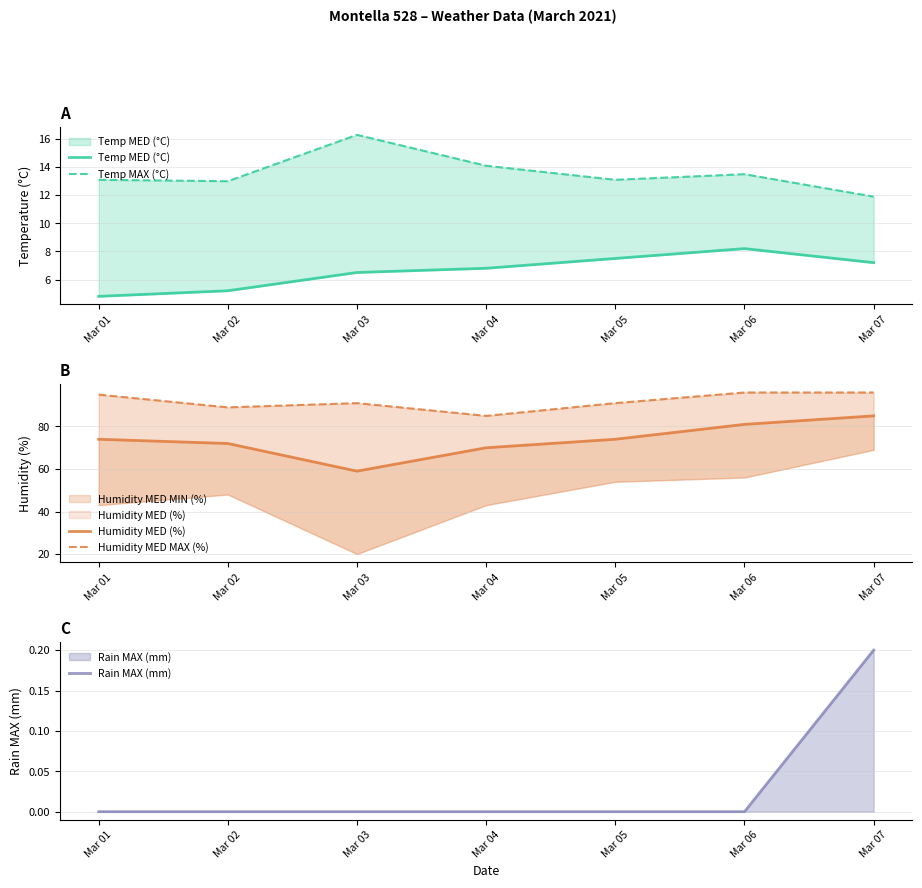

Does the chart display data point markers on the line(s)?

No